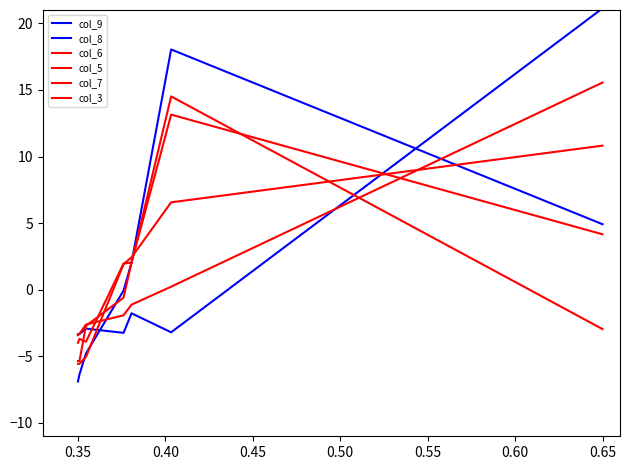

What is the minimum value for col_6?

-5.6